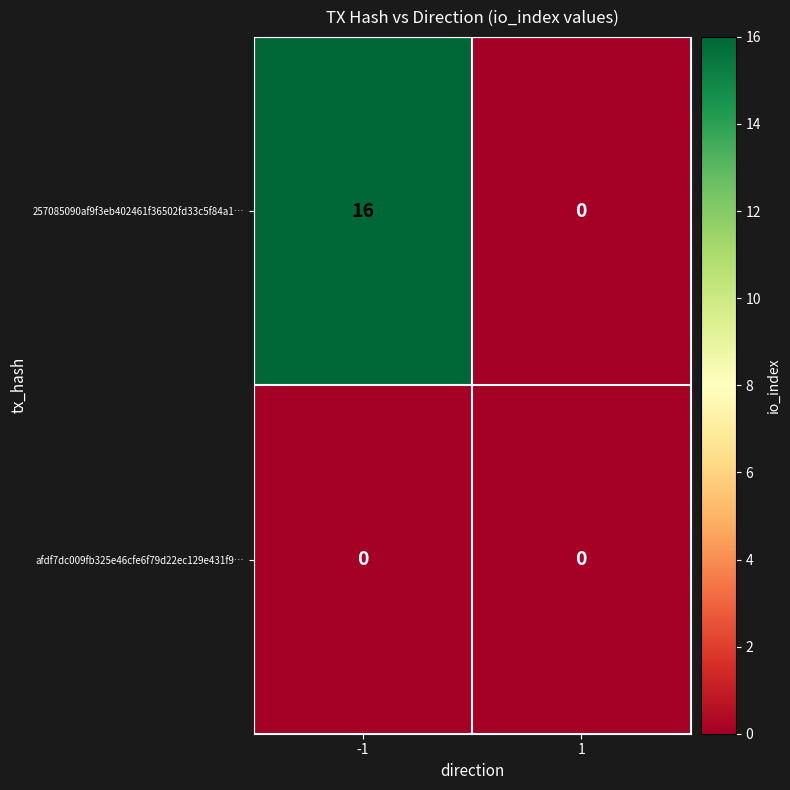

What is the difference between the 257085090af9f3eb402461f36502fd33c5f84a1… values at 1 and -1?

16